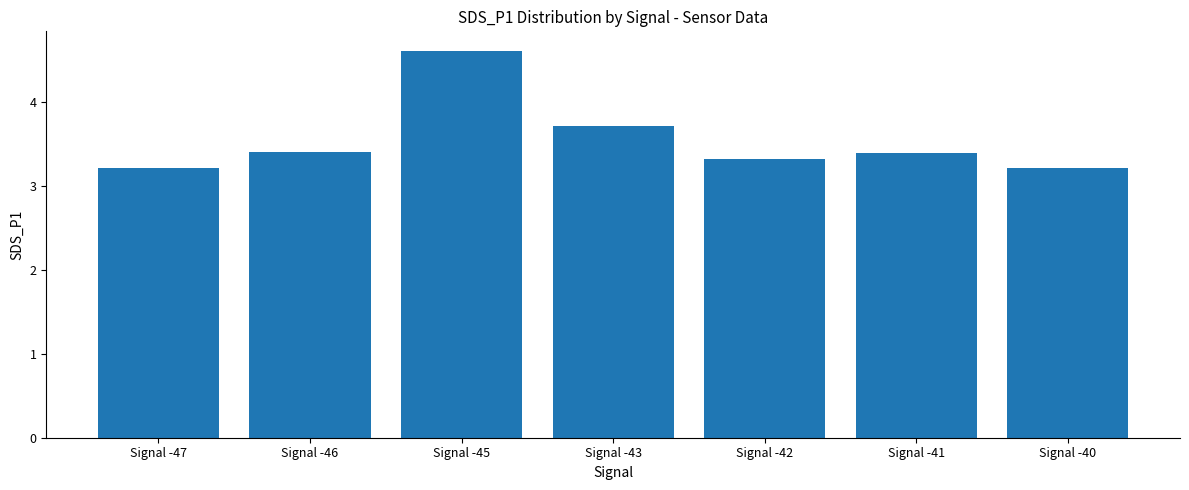

Which category has the highest value across all series?

Signal -45